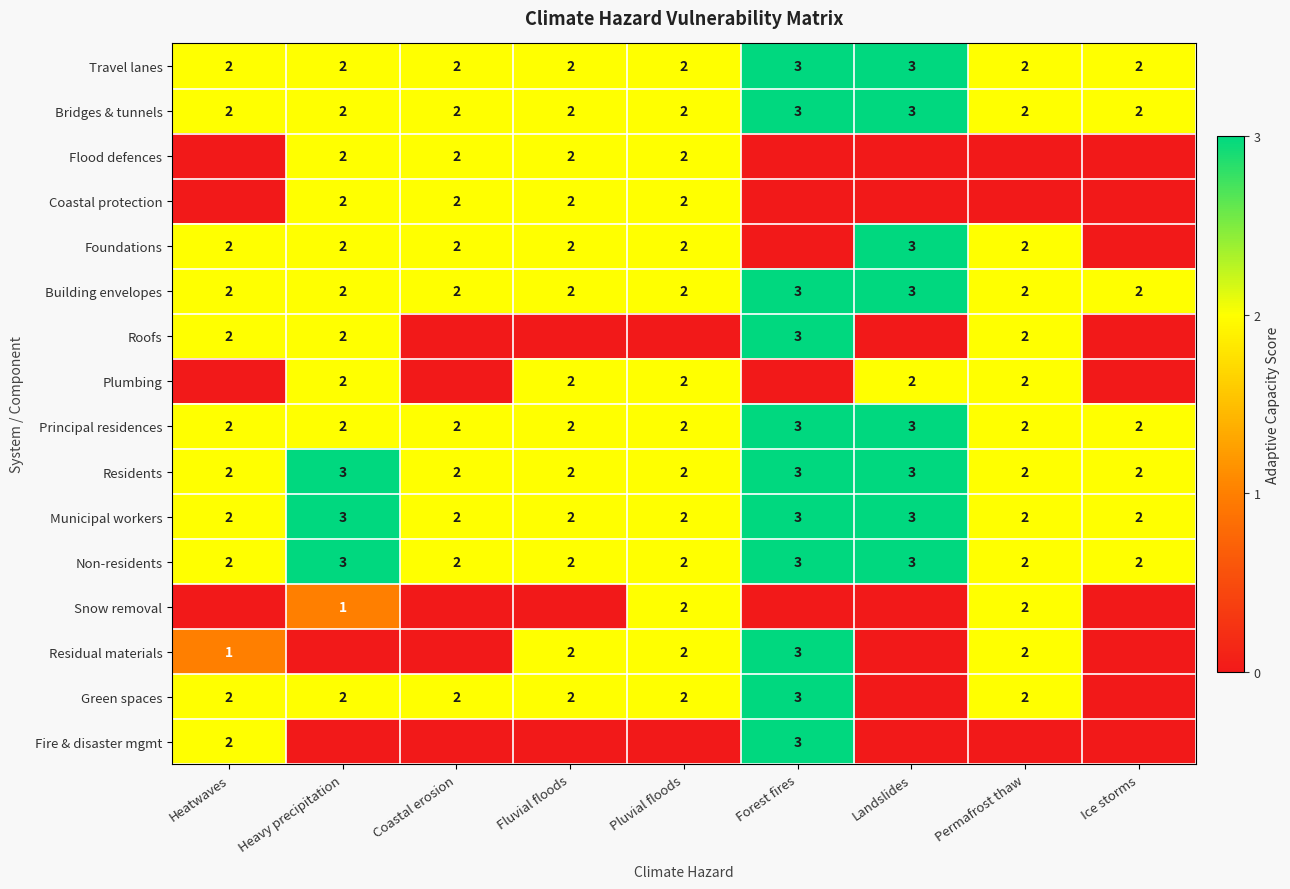

The Non-residents series shows 3 at Forest fires. True or false?

True